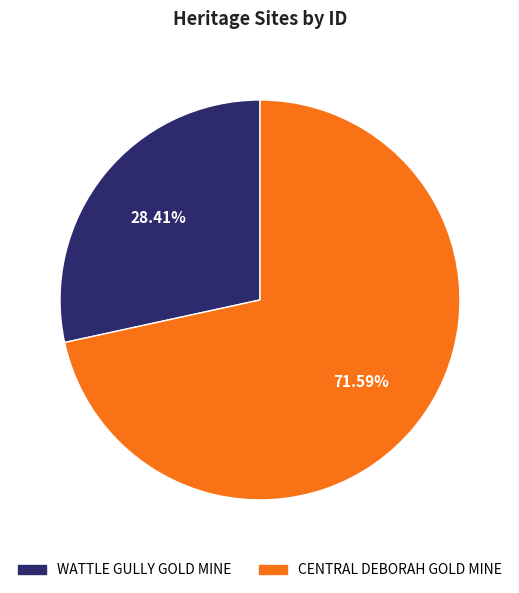

Rank the categories by value from lowest to highest.

WATTLE GULLY GOLD MINE, CENTRAL DEBORAH GOLD MINE